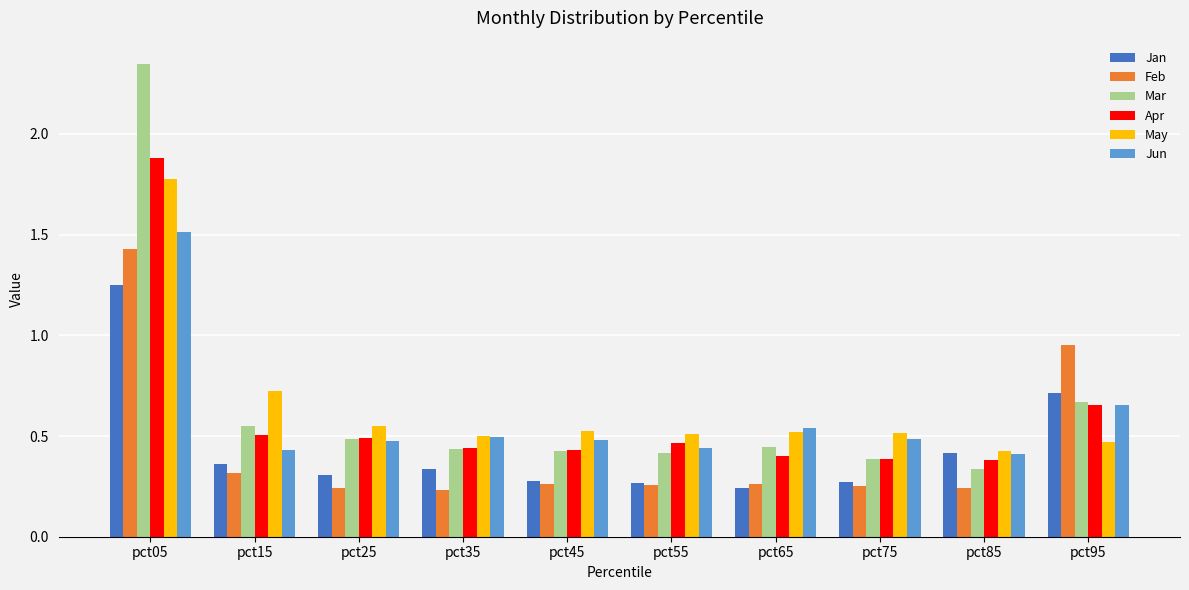

What are all the series names shown in the legend?

Jan, Feb, Mar, Apr, May, Jun